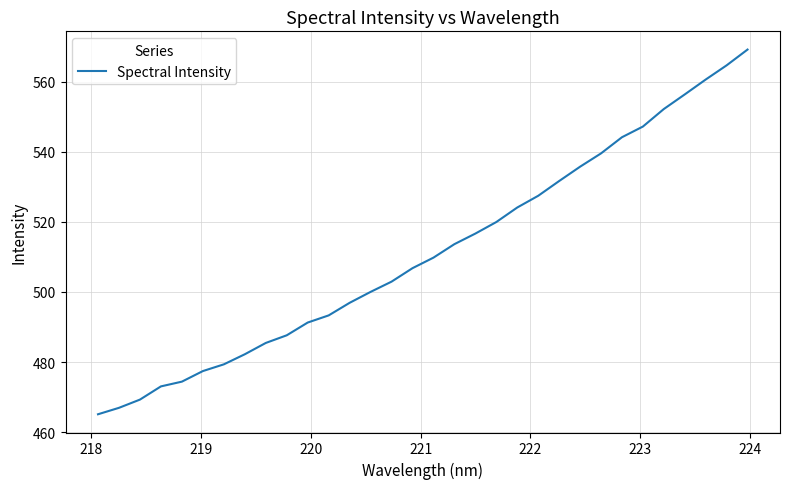

What is the minimum value shown in the chart?

465.1